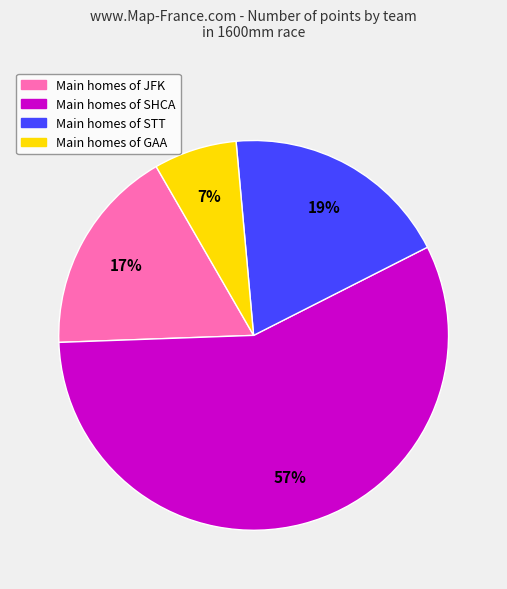

Do Main homes of JFK and Main homes of STT together represent more than half of the pie?

No